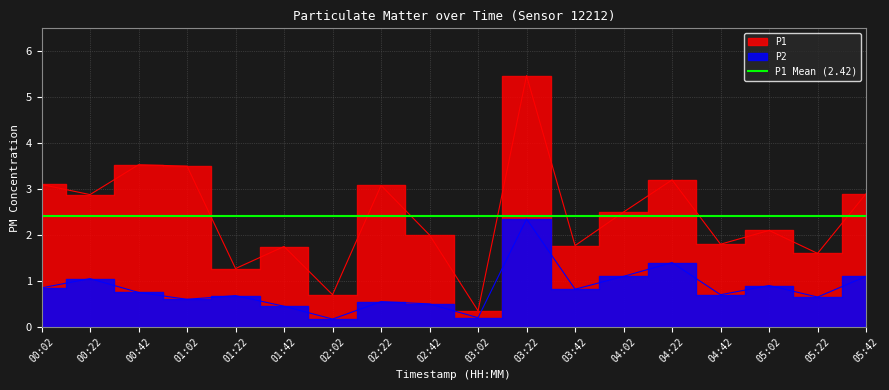

At which category does P2 reach its first local valley?

01:02